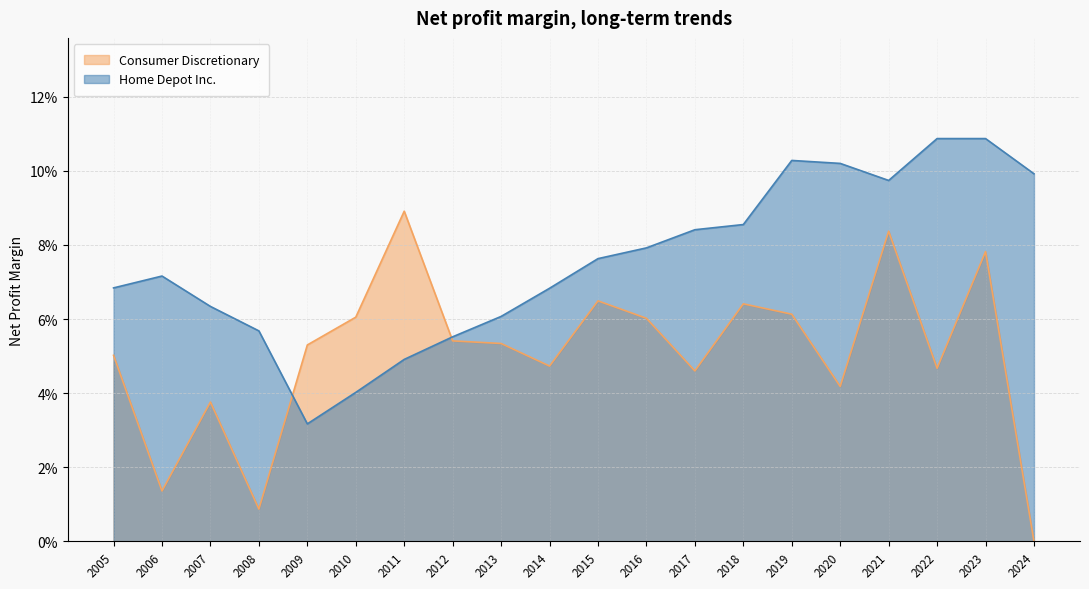

Rank the categories by Consumer Discretionary value from lowest to highest.

2024, 2008, 2006, 2007, 2020, 2017, 2022, 2014, 2005, 2009, 2013, 2012, 2016, 2010, 2019, 2018, 2015, 2023, 2021, 2011